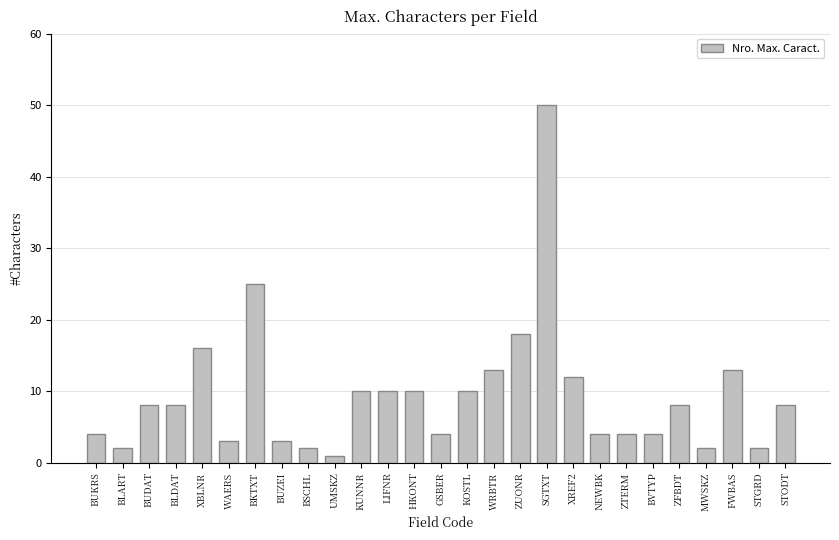

What is the label of the 22nd bar from the right?

WAERS